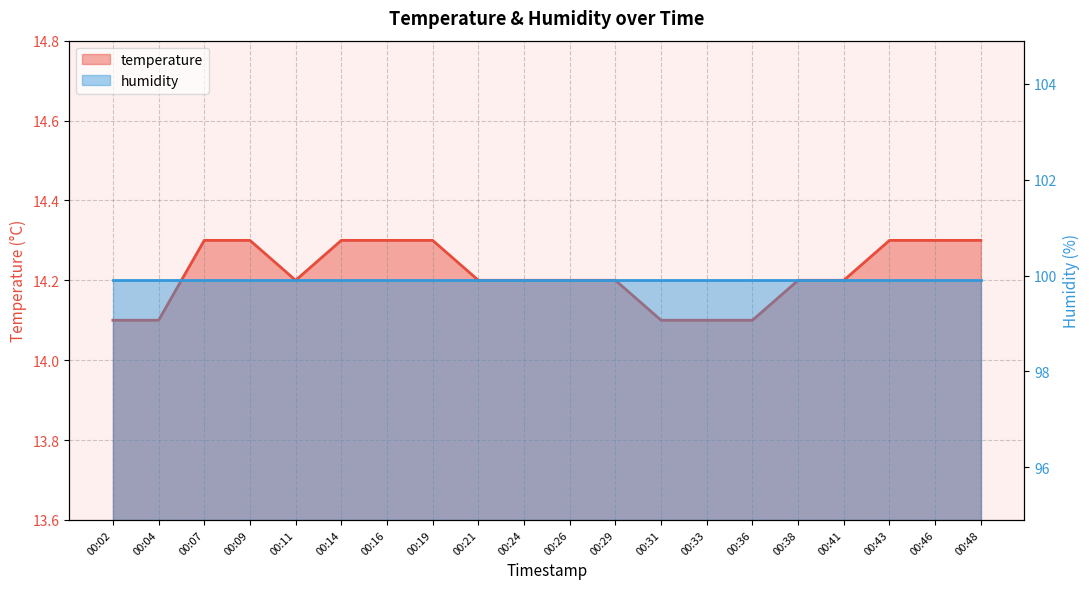

The chart shows a value of 7.2 at 00:46. True or false?

False